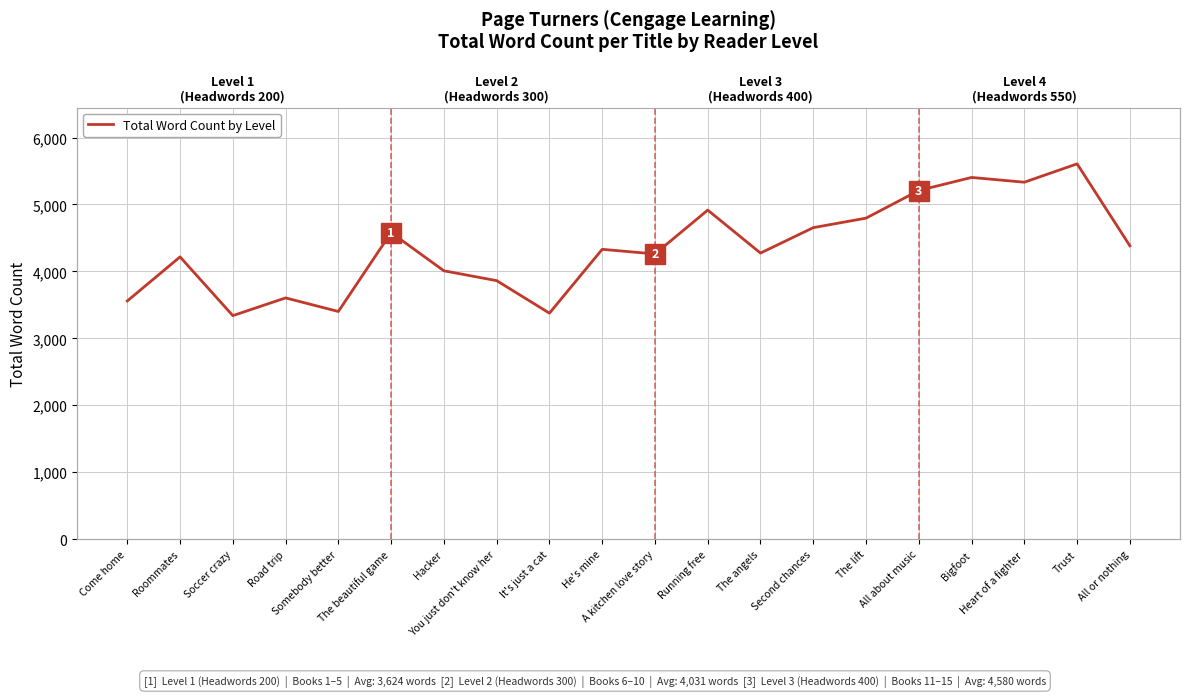

What is the average value?

4356